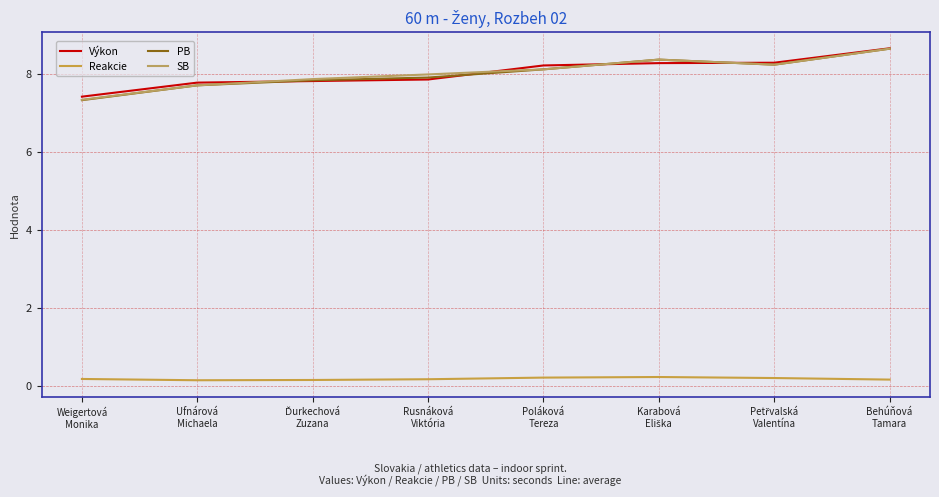

Does the chart have visible grid lines?

Yes